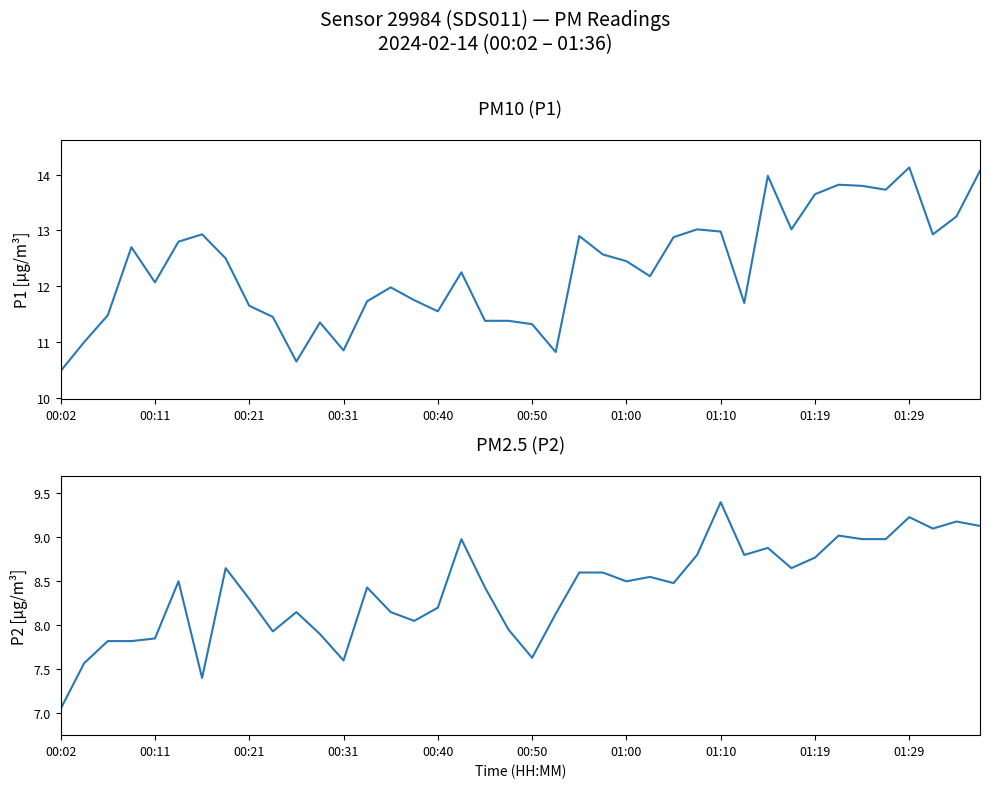

Which label corresponds to the smallest value in the chart?

00:02